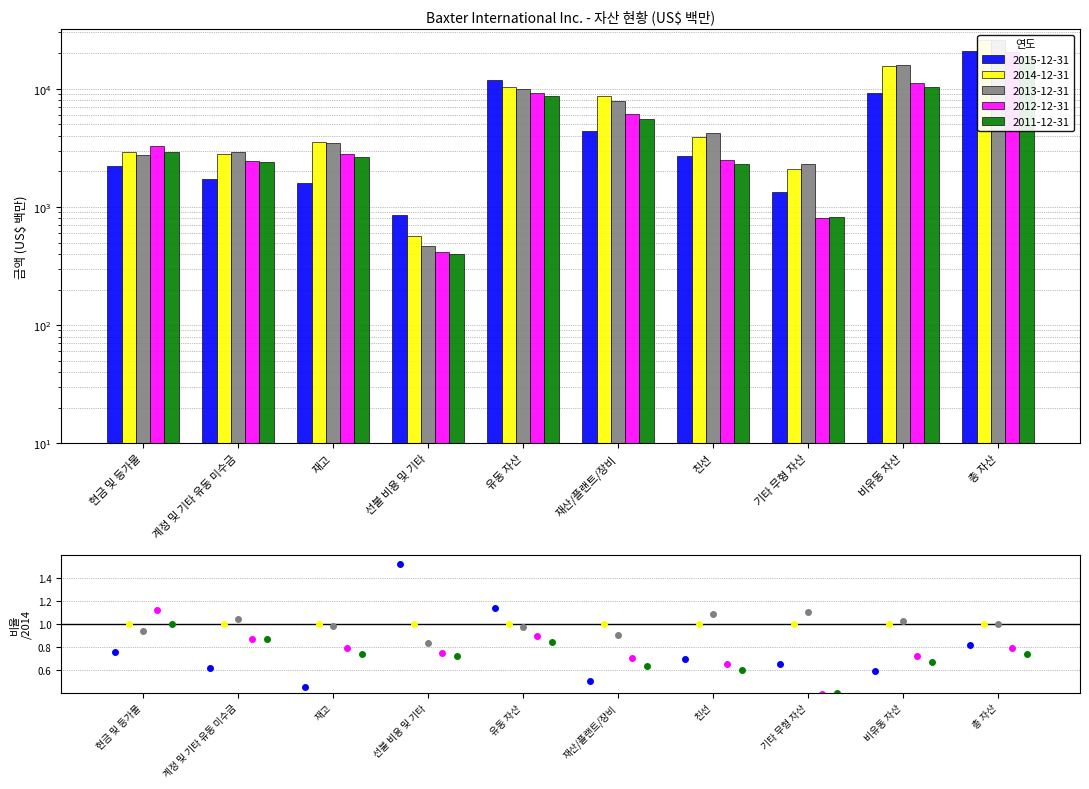

What value does the 2012-12-31 series have at 선불 비용 및 기타, to the nearest 10?

420